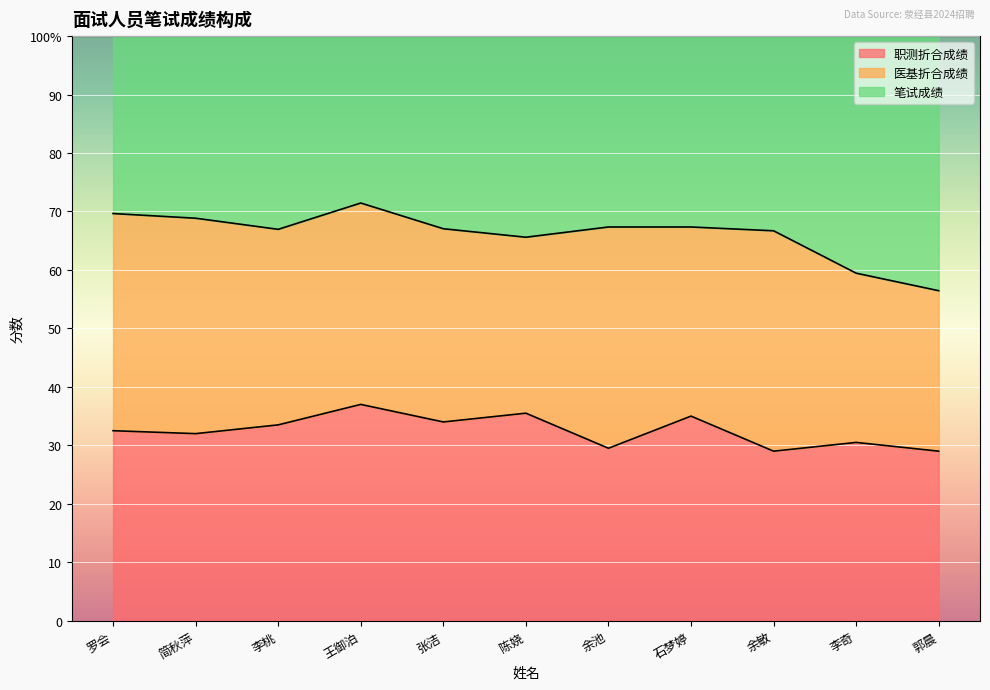

True or false: 笔试成绩 has a value of 233.2 at 李桃.

False